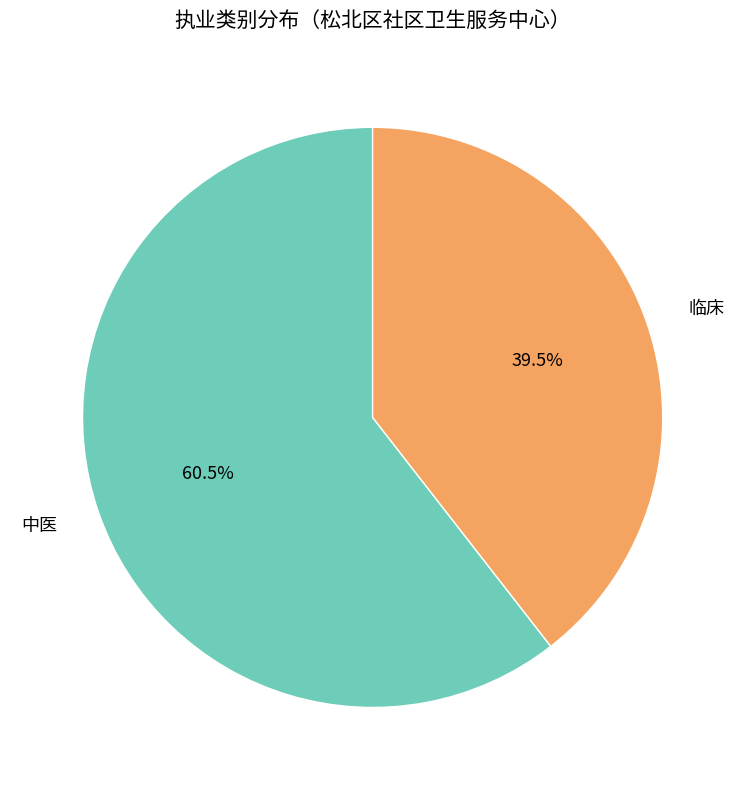

How many segments does this pie chart have?

2